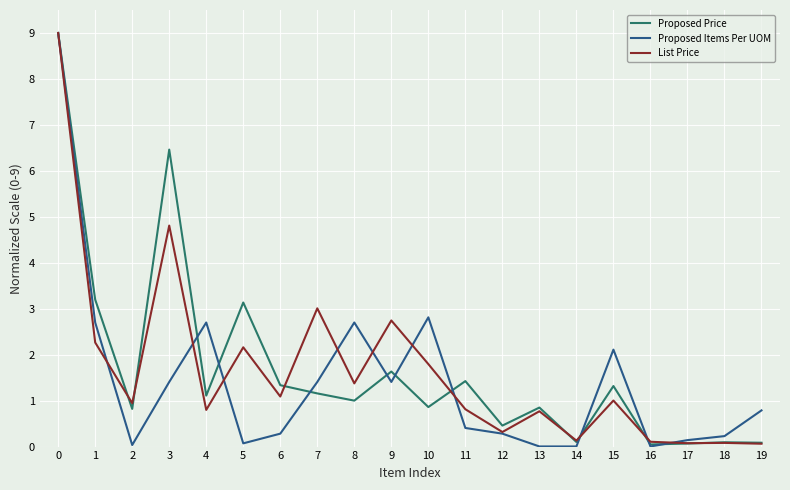

The Proposed Price series shows 1.3 at 10. True or false?

False